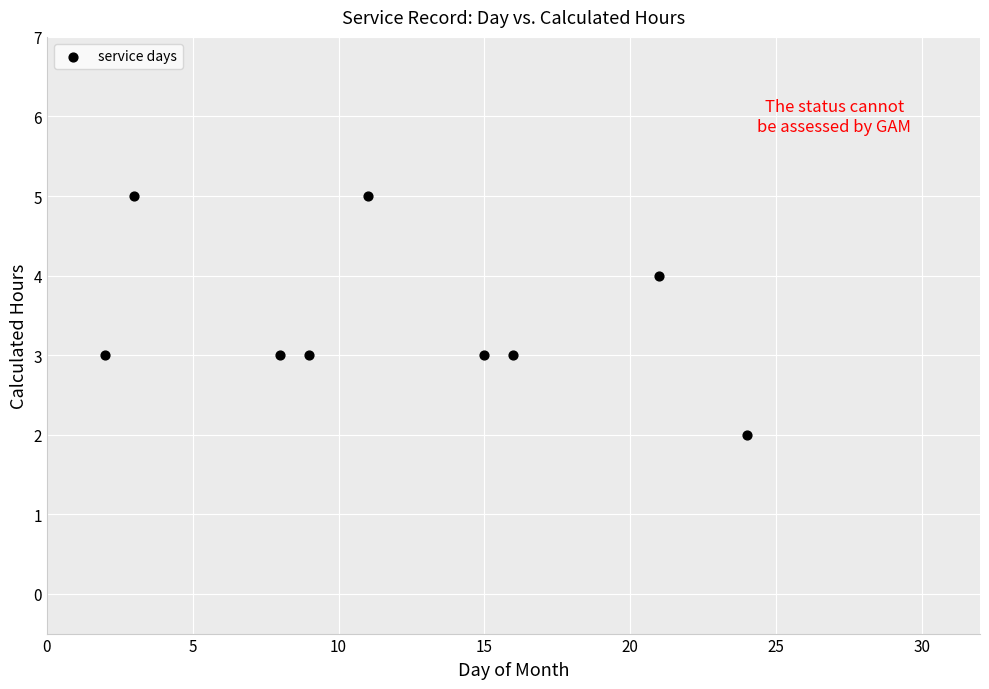

What is the range of X values (max minus min)?

22